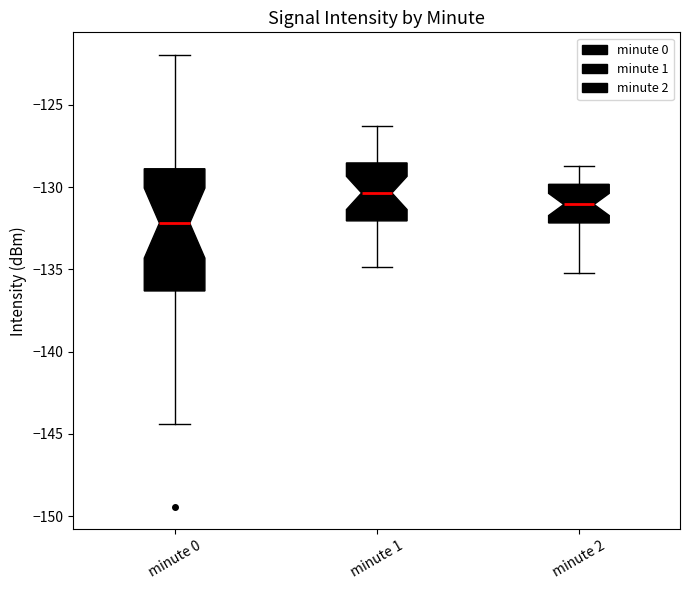

Where does the upper whisker of the box for minute 2 end on the y-axis? The values are not printed on the chart, so give them approximately, as read against the axis.

-128.5